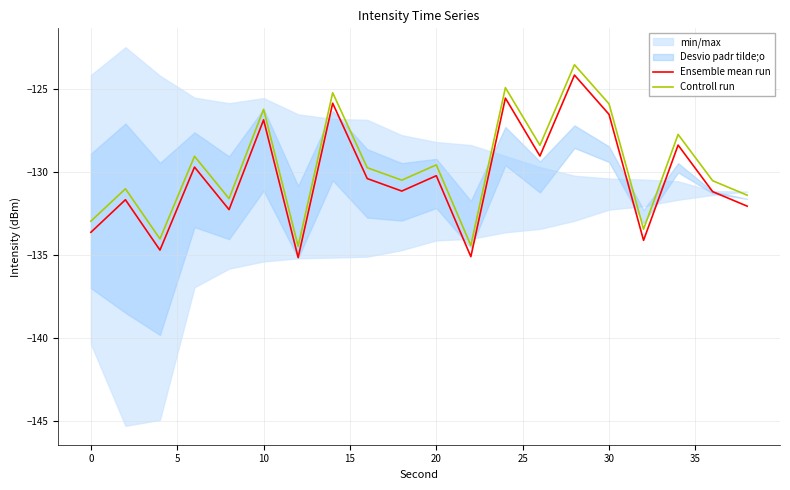

What is the lowest value of the Controll run series?

-134.5